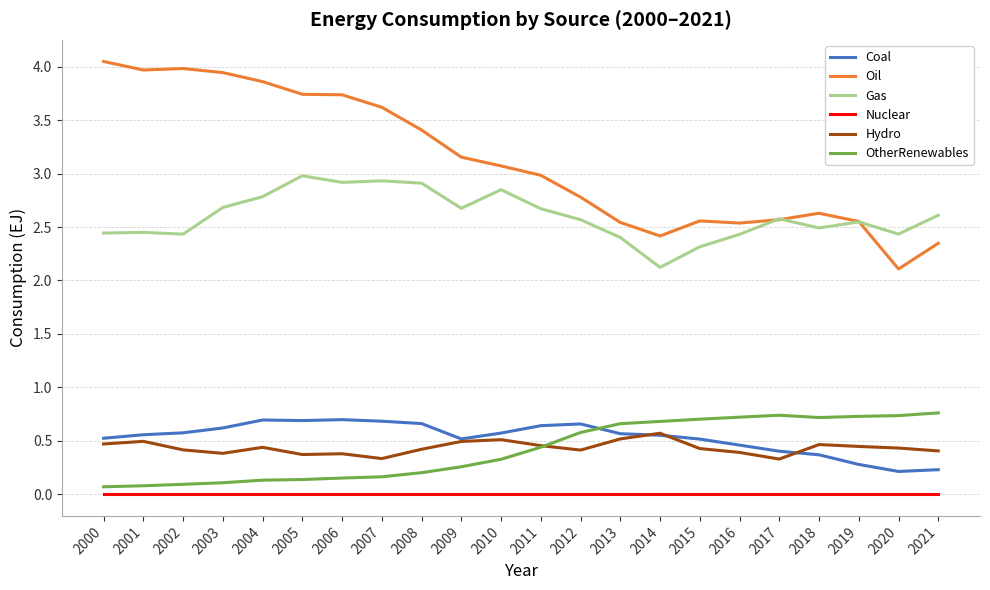

How many series are shown in this chart?

6